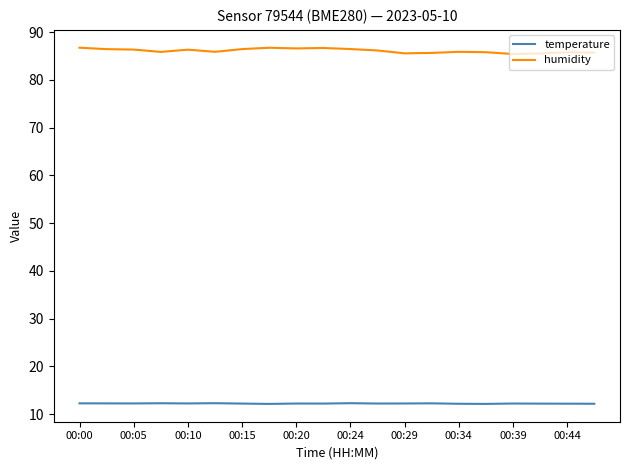

Which series has the widest spread of values?

humidity